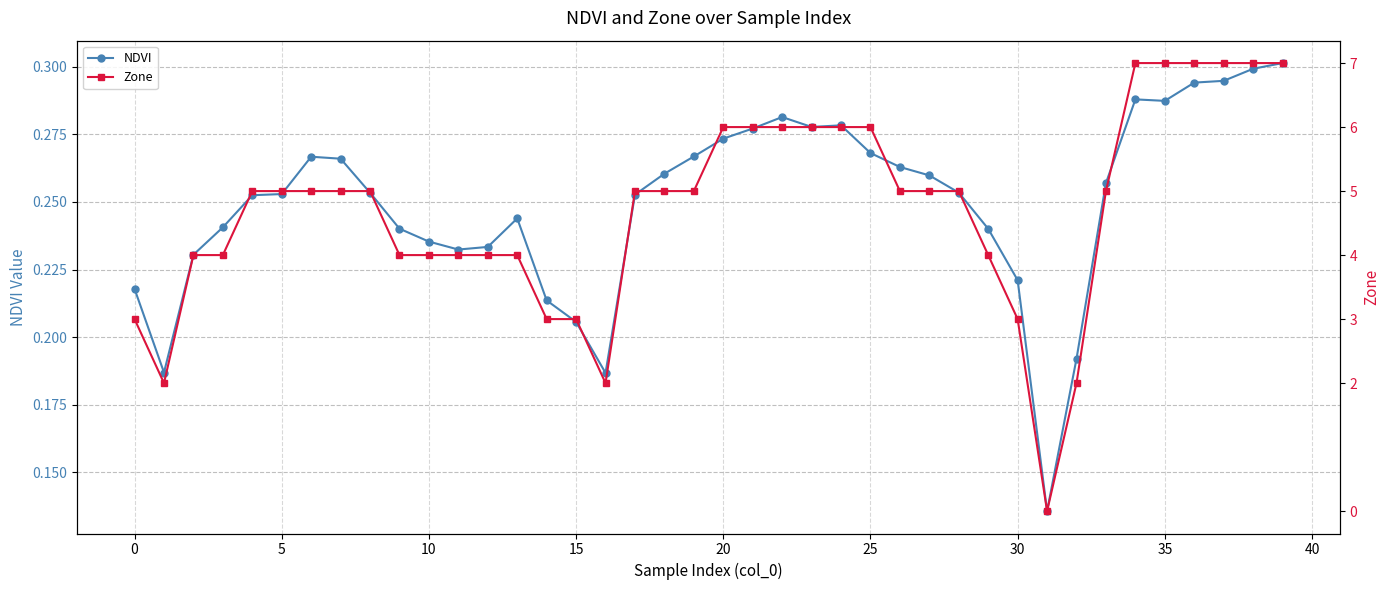

True or false: NDVI has more than 2 interior local peaks.

True